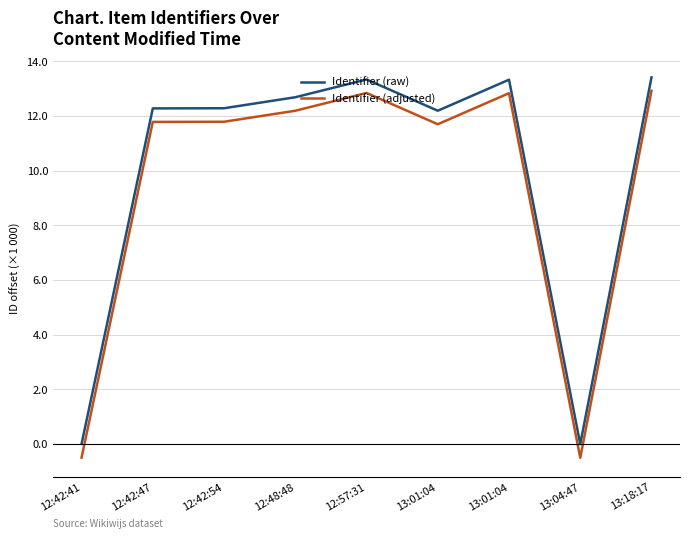

What are all the series names shown in the legend?

Identifier (raw), Identifier (adjusted)